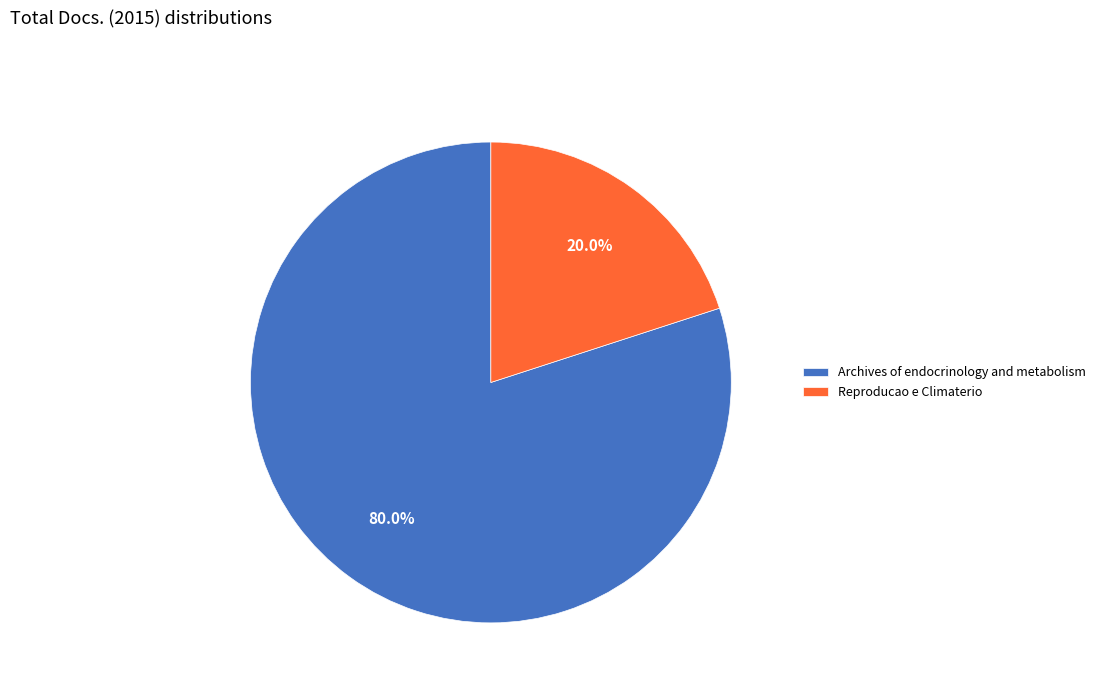

Which category has the biggest portion of the pie?

Archives of endocrinology and metabolism